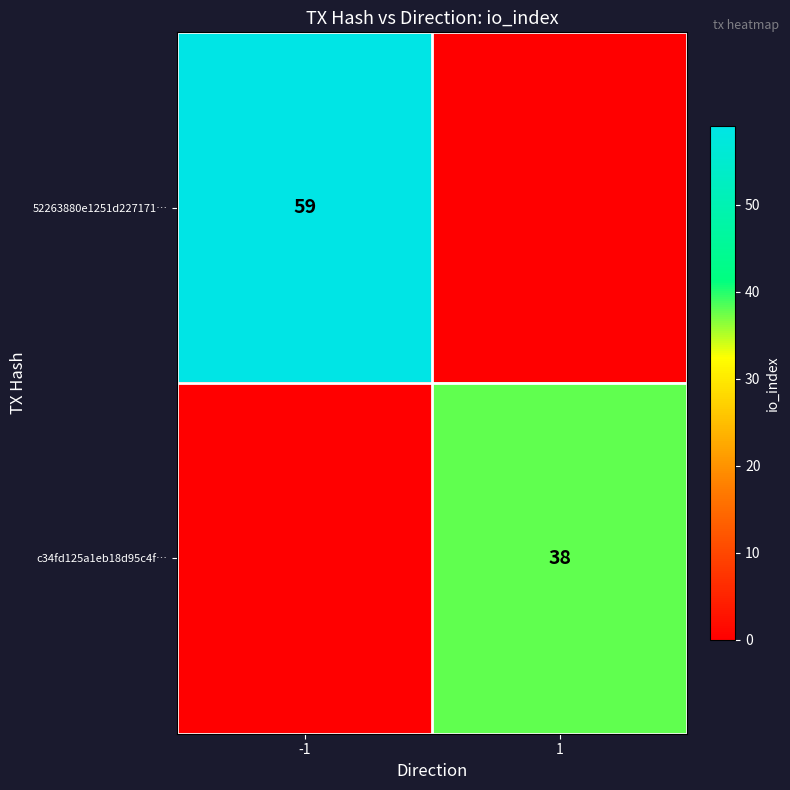

Which has a higher value, 1 or -1?

-1